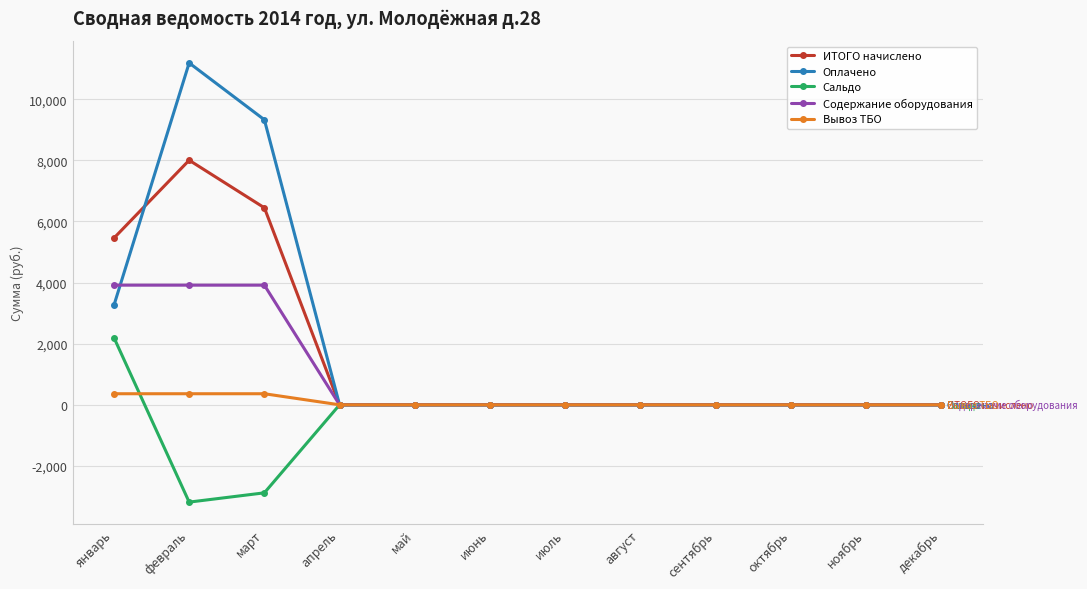

Which series changed the most between март and апрель?

Оплачено